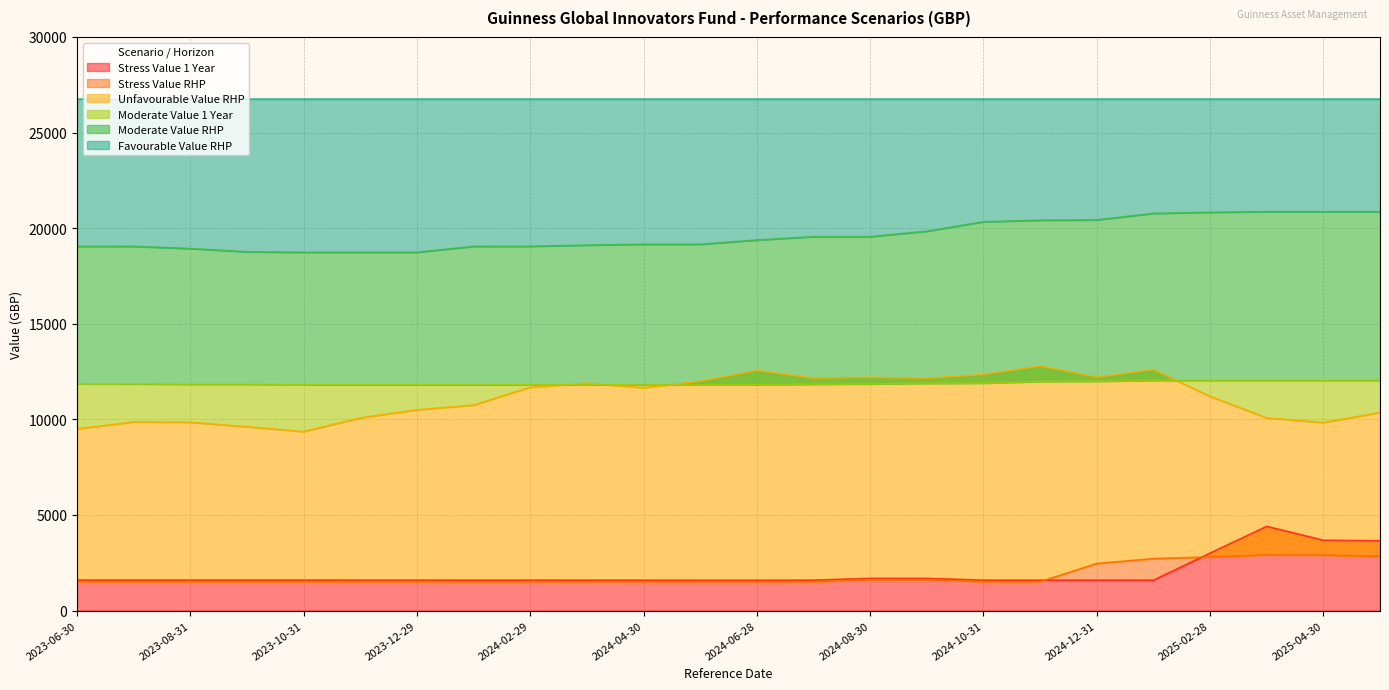

What is the difference between the Moderate Value RHP values at 2023-09-29 and 2025-01-31?

2009.1